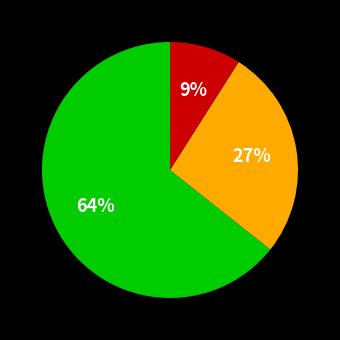

To the nearest percent, what is the average slice percentage?

33%